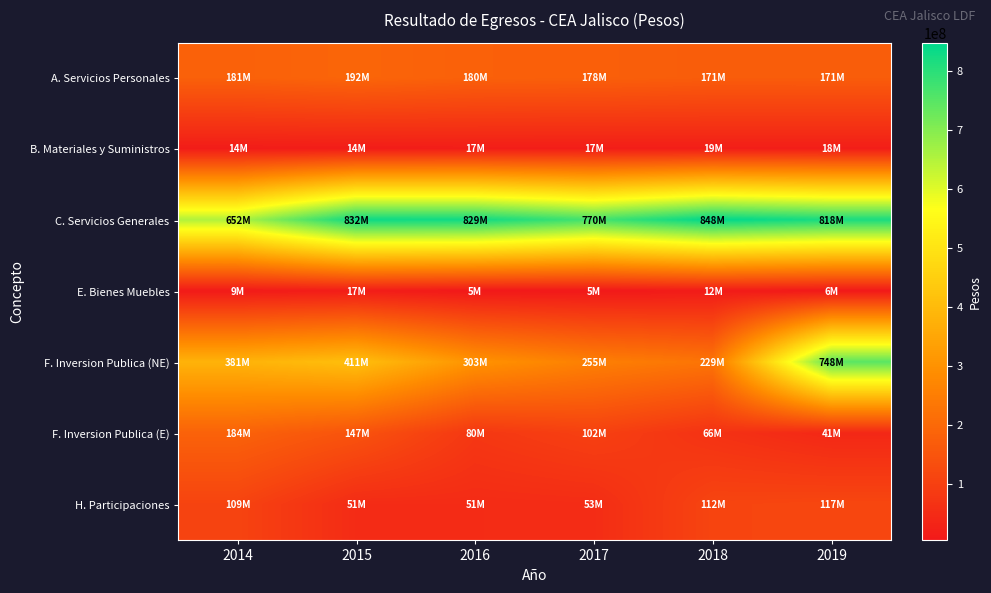

Which category has the highest value across all series?

2018